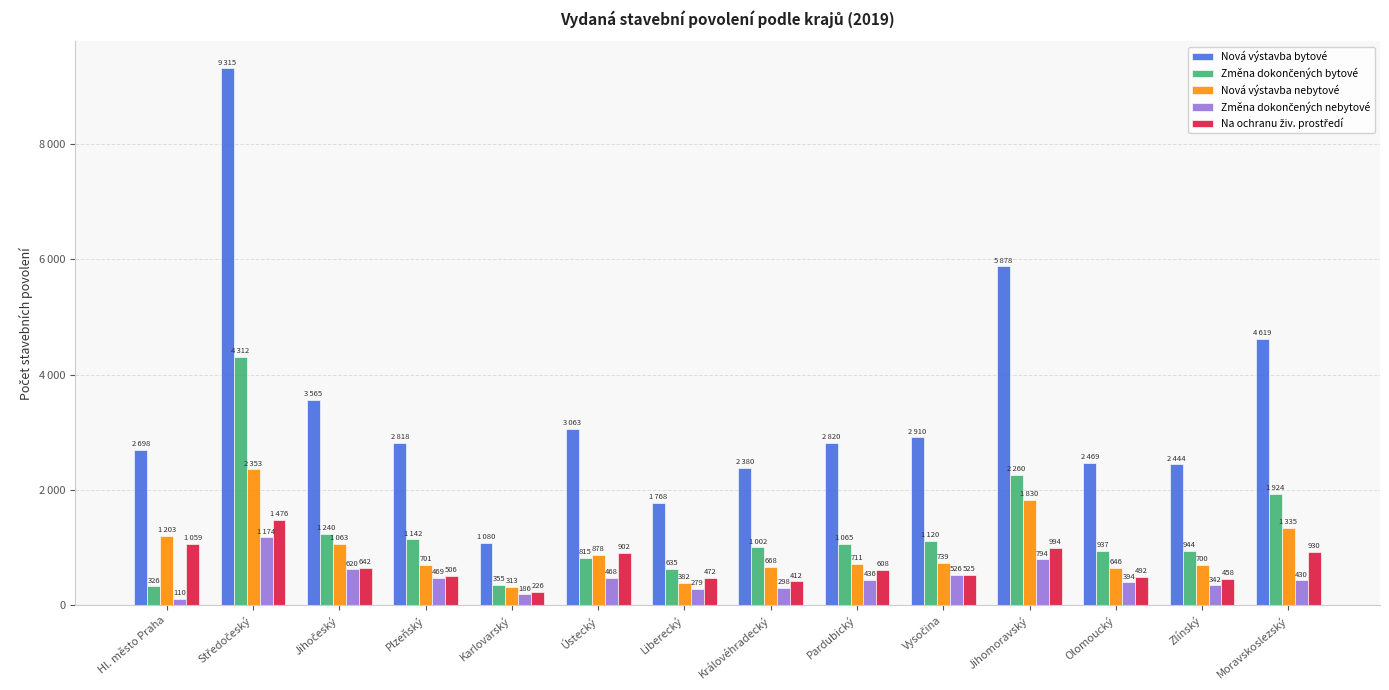

What is the label of the 10th bar from the right?

Karlovarský